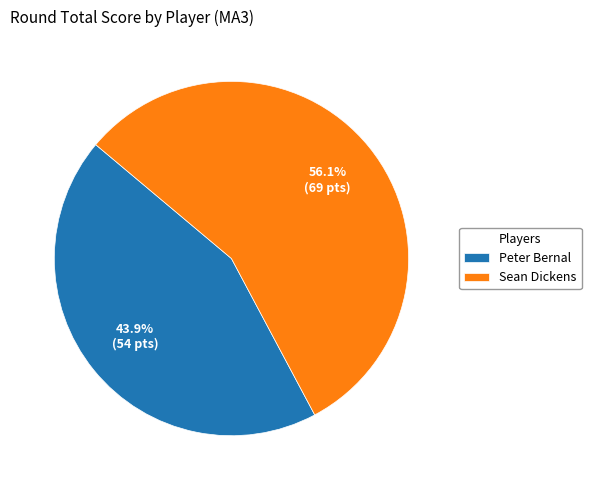

The Peter Bernal slice represents 44% of the pie. True or false?

True